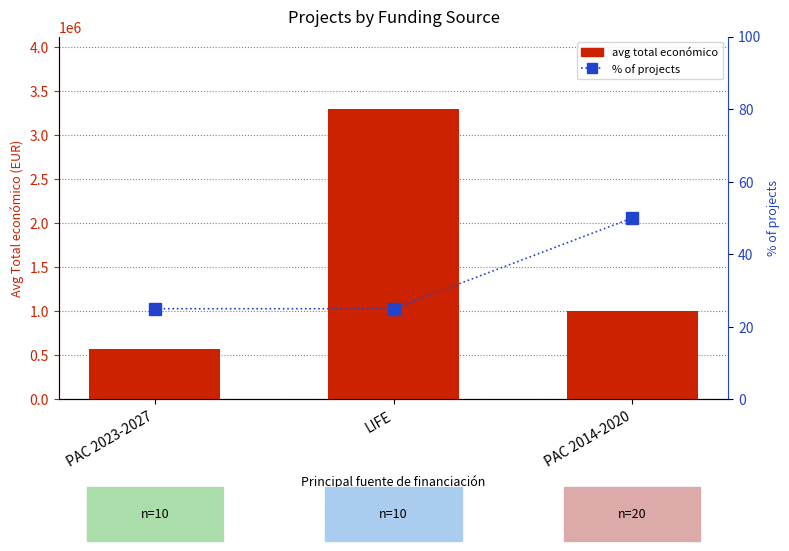

At PAC 2023-2027, list the series in order from largest to smallest.

avg total económico, % of projects